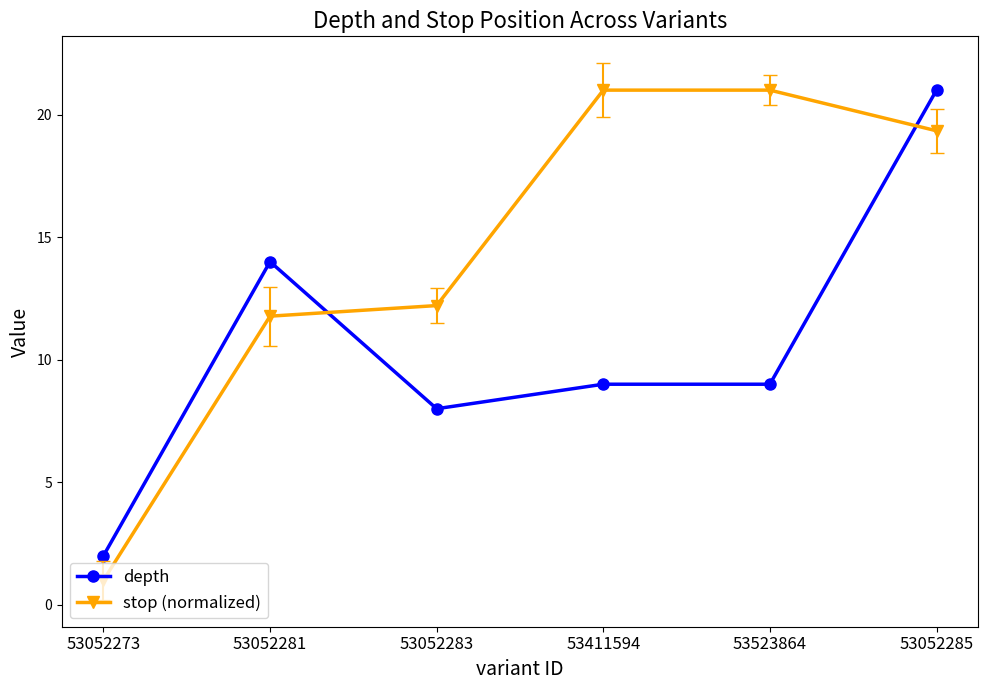

Which category has the highest value in the depth series?

53052285